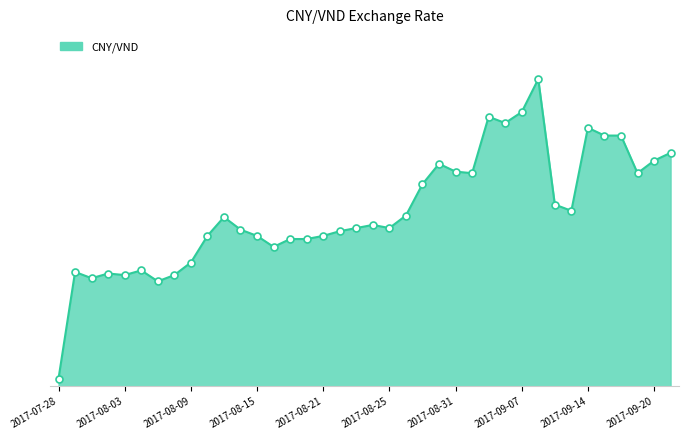

Rank the categories by value from lowest to highest.

2017-07-28, 2017-08-07, 2017-08-01, 2017-08-03, 2017-08-08, 2017-08-02, 2017-07-31, 2017-08-04, 2017-08-09, 2017-08-16, 2017-08-17, 2017-08-18, 2017-08-10, 2017-08-15, 2017-08-21, 2017-08-22, 2017-08-14, 2017-08-23, 2017-08-25, 2017-08-24, 2017-08-11, 2017-08-28, 2017-09-13, 2017-09-12, 2017-08-29, 2017-09-01, 2017-09-19, 2017-08-31, 2017-08-30, 2017-09-20, 2017-09-21, 2017-09-15, 2017-09-18, 2017-09-14, 2017-09-06, 2017-09-05, 2017-09-07, 2017-09-08